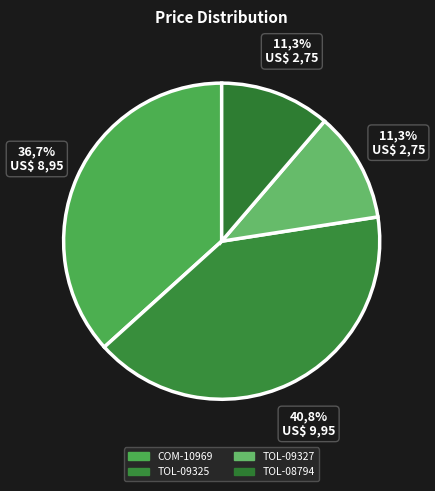

Does any single category account for the majority?

No